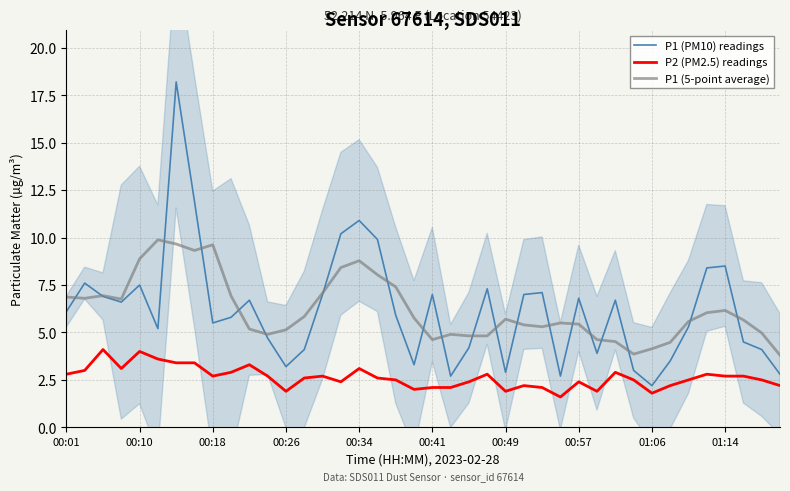

How many series are shown in this chart?

3